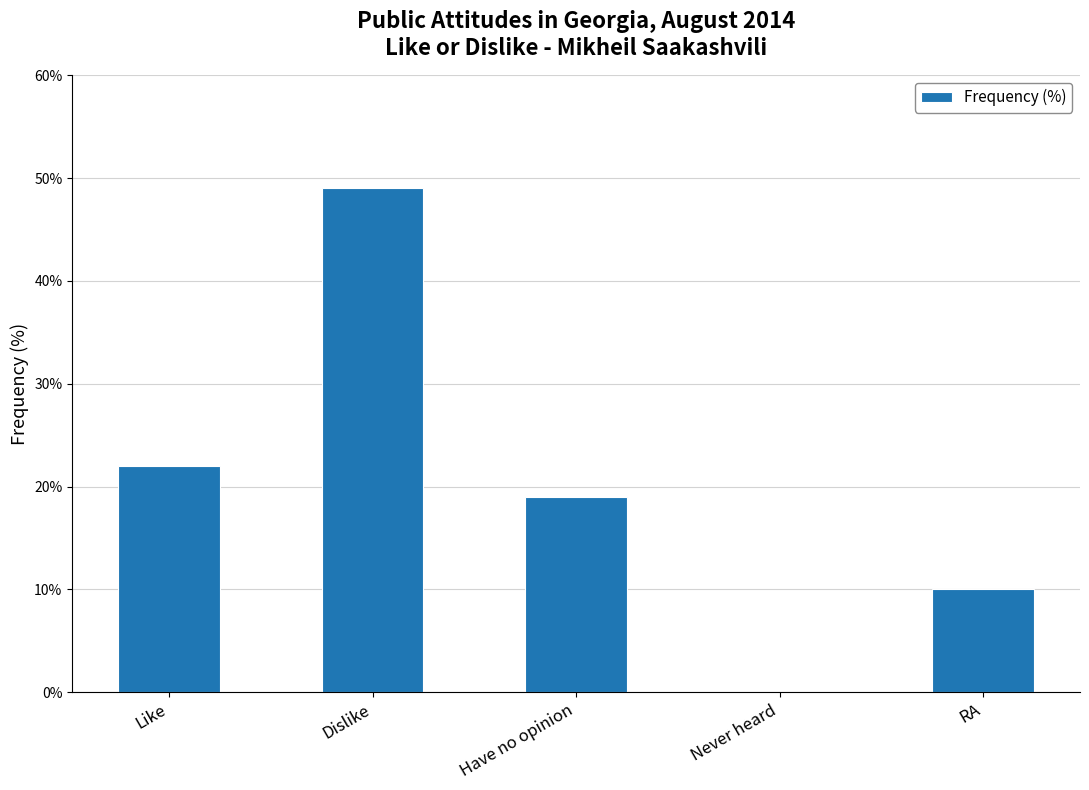

Are the bars horizontal?

No